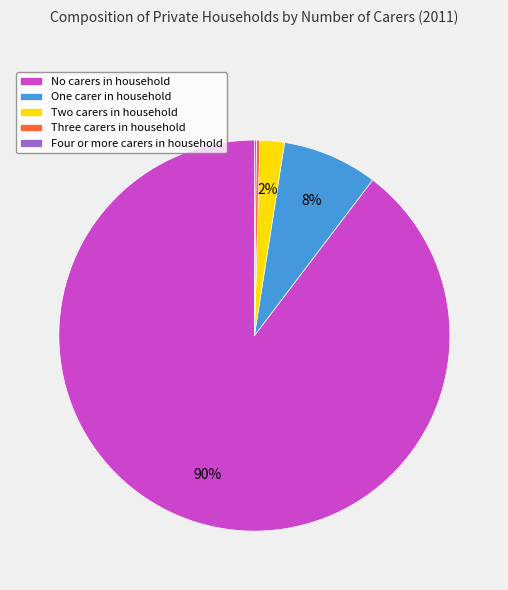

The Three carers in household slice represents 8% of the pie. True or false?

False